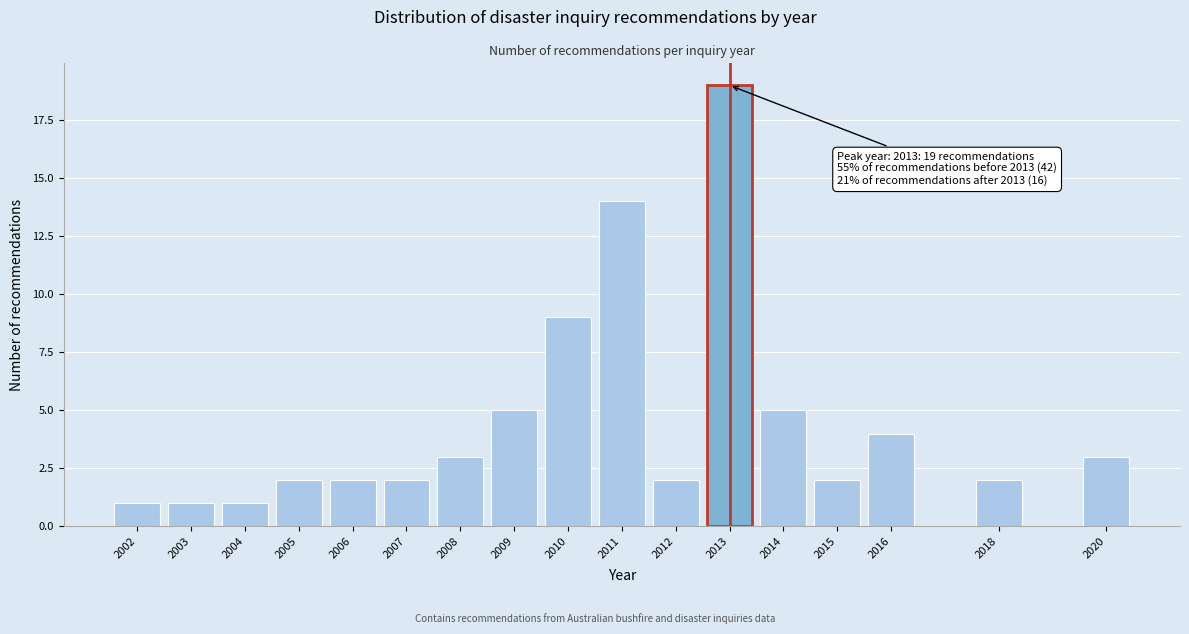

Reading right to left, transcribe all the data shown in this chart.

3	2	4	2	5	19	2	14	9	5	3	2	2	2	1	1	1